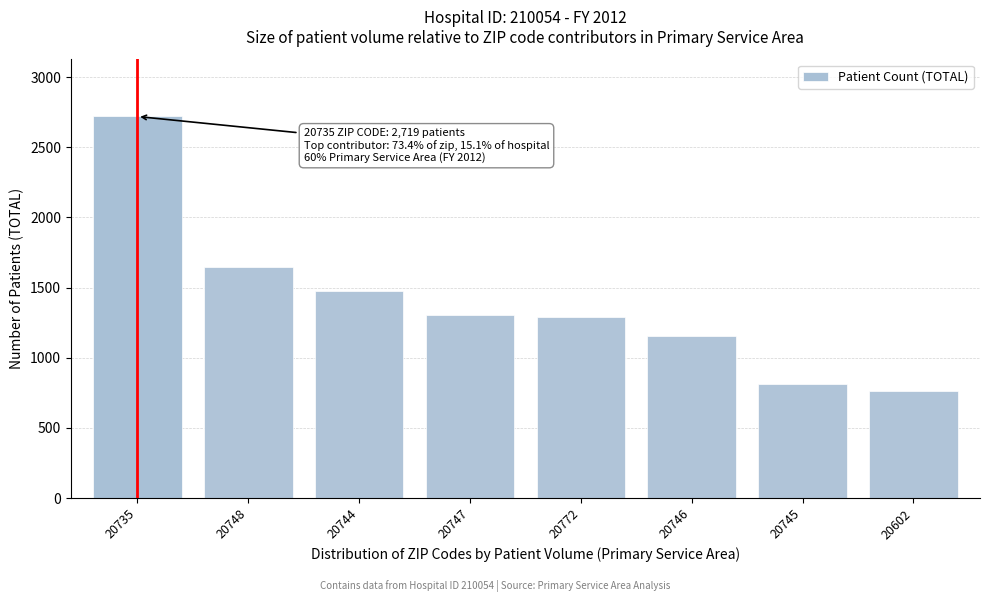

Reading left to right, list all the values displayed in this chart.

2719	1647	1473	1306	1293	1157	812	763